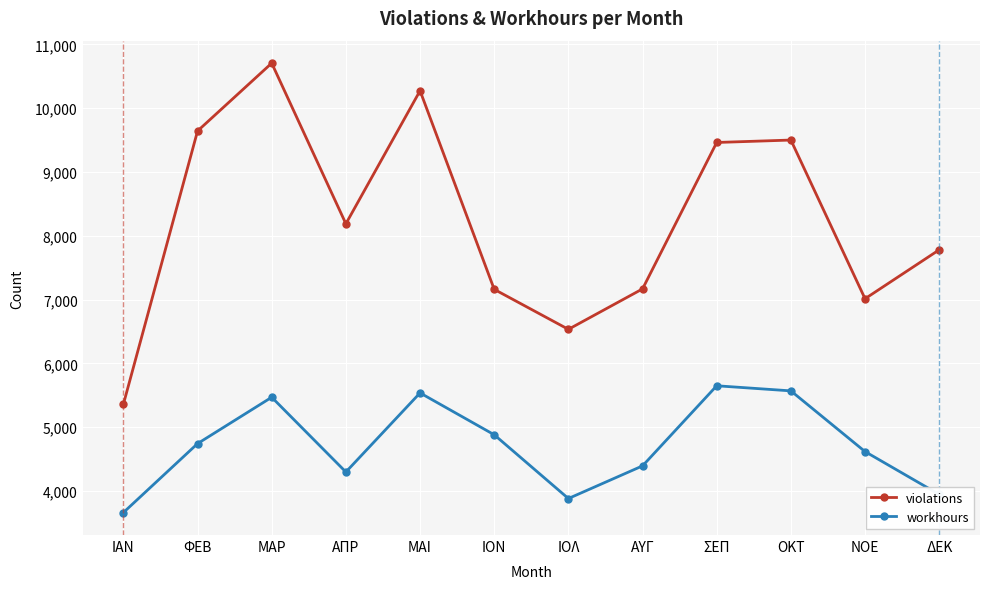

True or false: violations has a value of 2186 at ΑΥΓ.

False